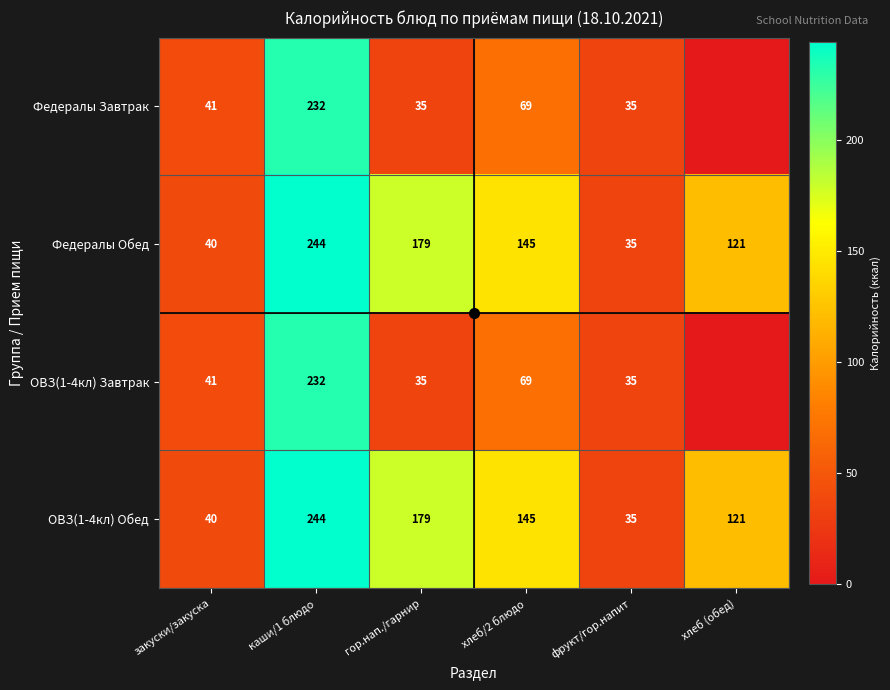

Is the value of Федералы Обед at гор.нап./гарнир greater than the value of ОВЗ(1-4кл) Обед at каши/1 блюдо?

No